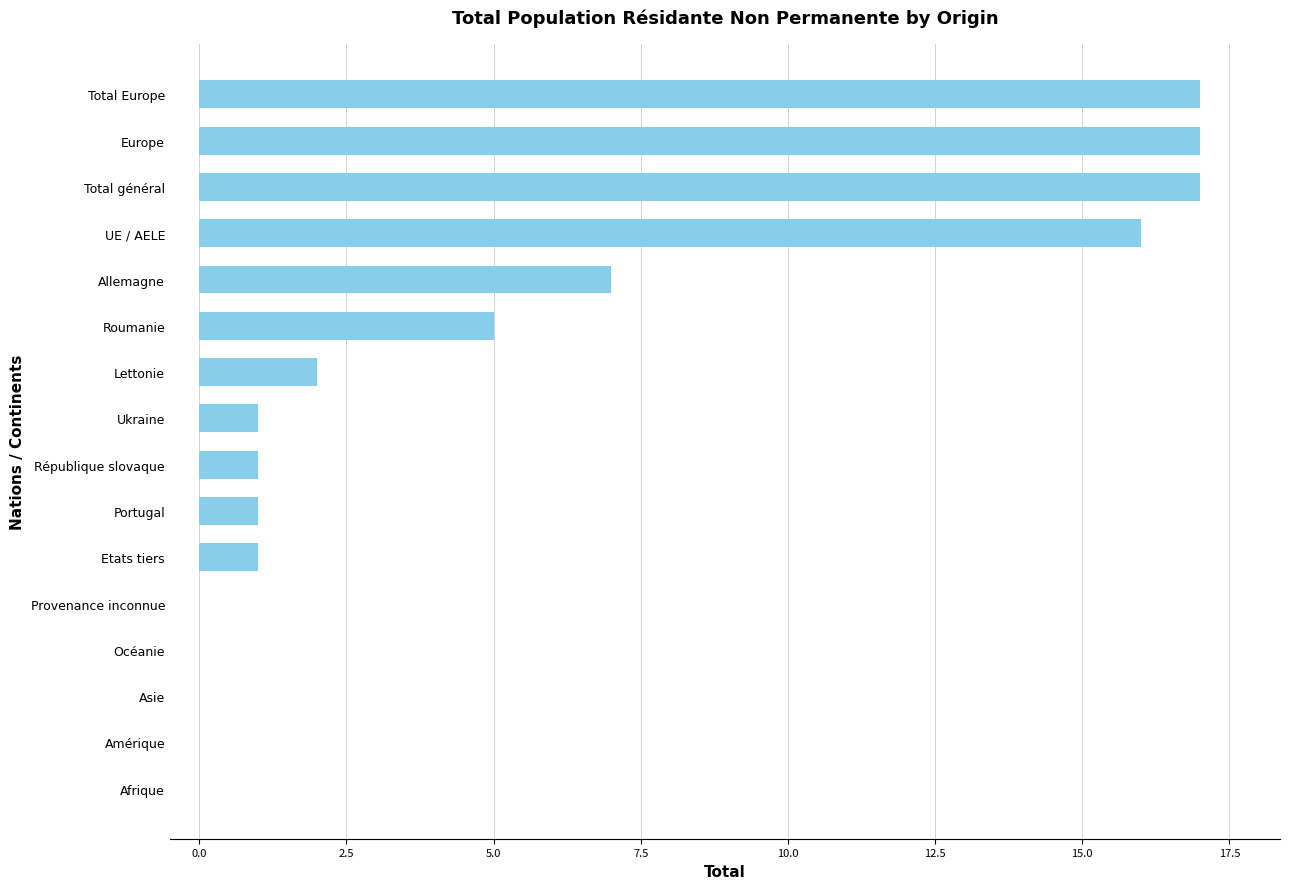

Count the number of categories in the chart.

16